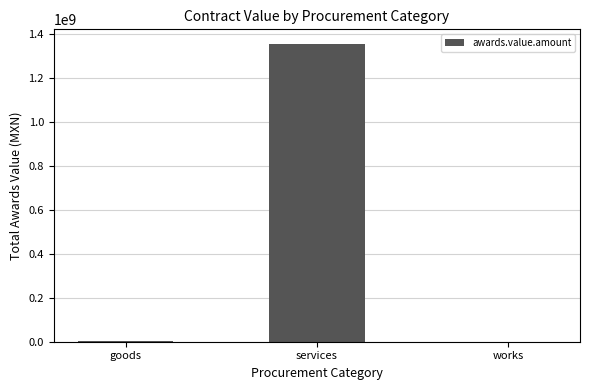

What is the sum of all values?

1353401181.4